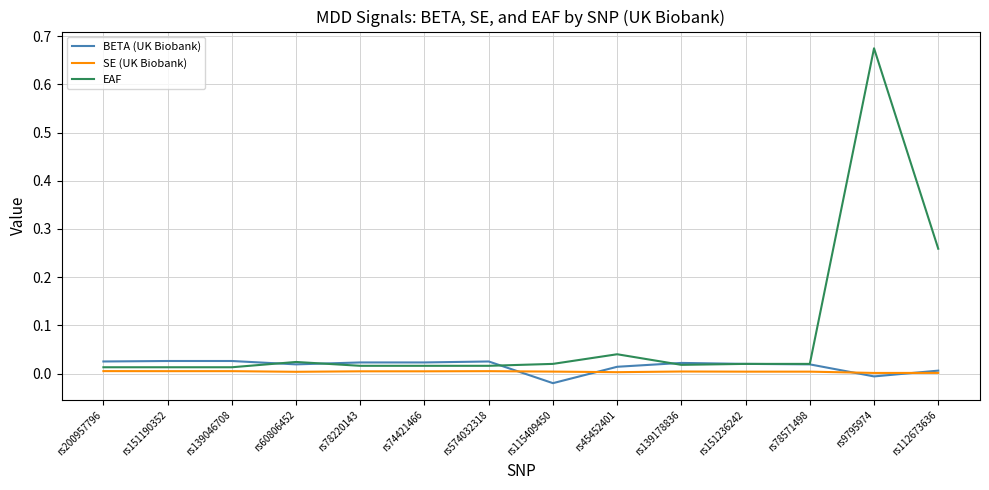

The value of BETA (UK Biobank) at rs115409450 is -0.0. True or false?

True